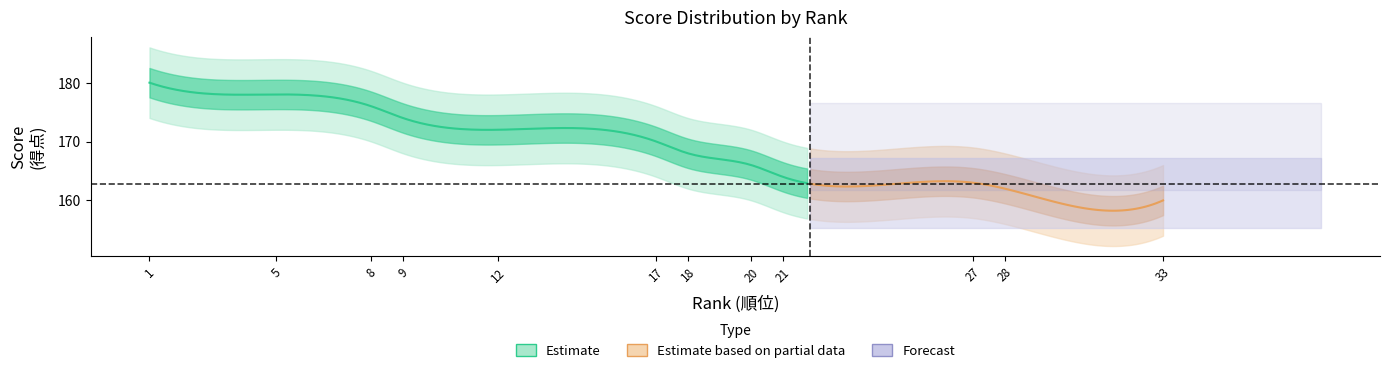

Is the value of rank at 21 greater than the value of score_center at 1?

No